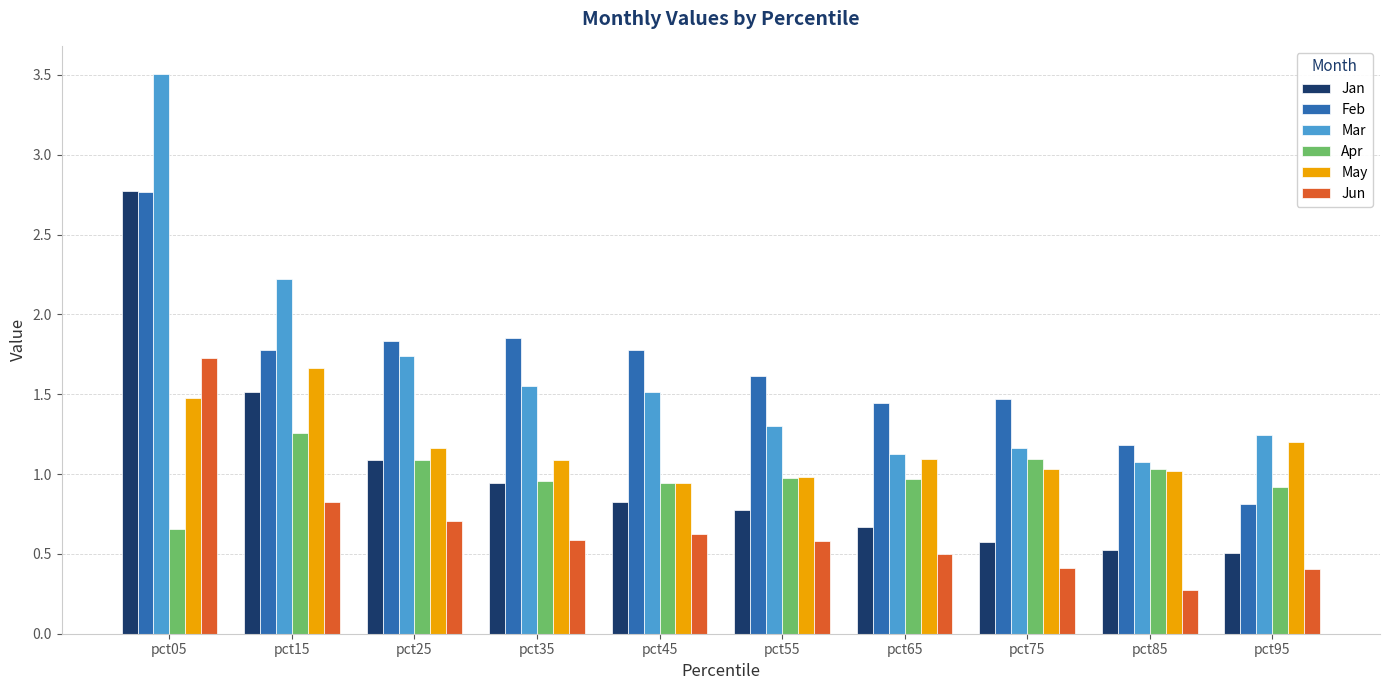

What is the sum of all Mar values?

16.4